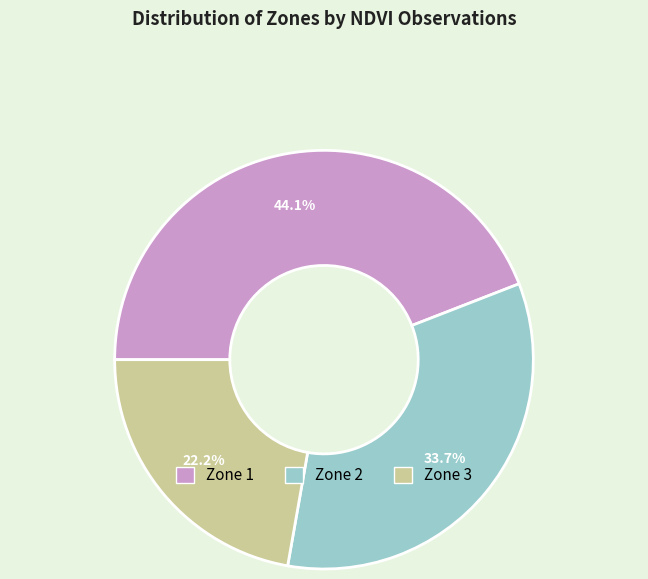

How many segments does this pie chart have?

3